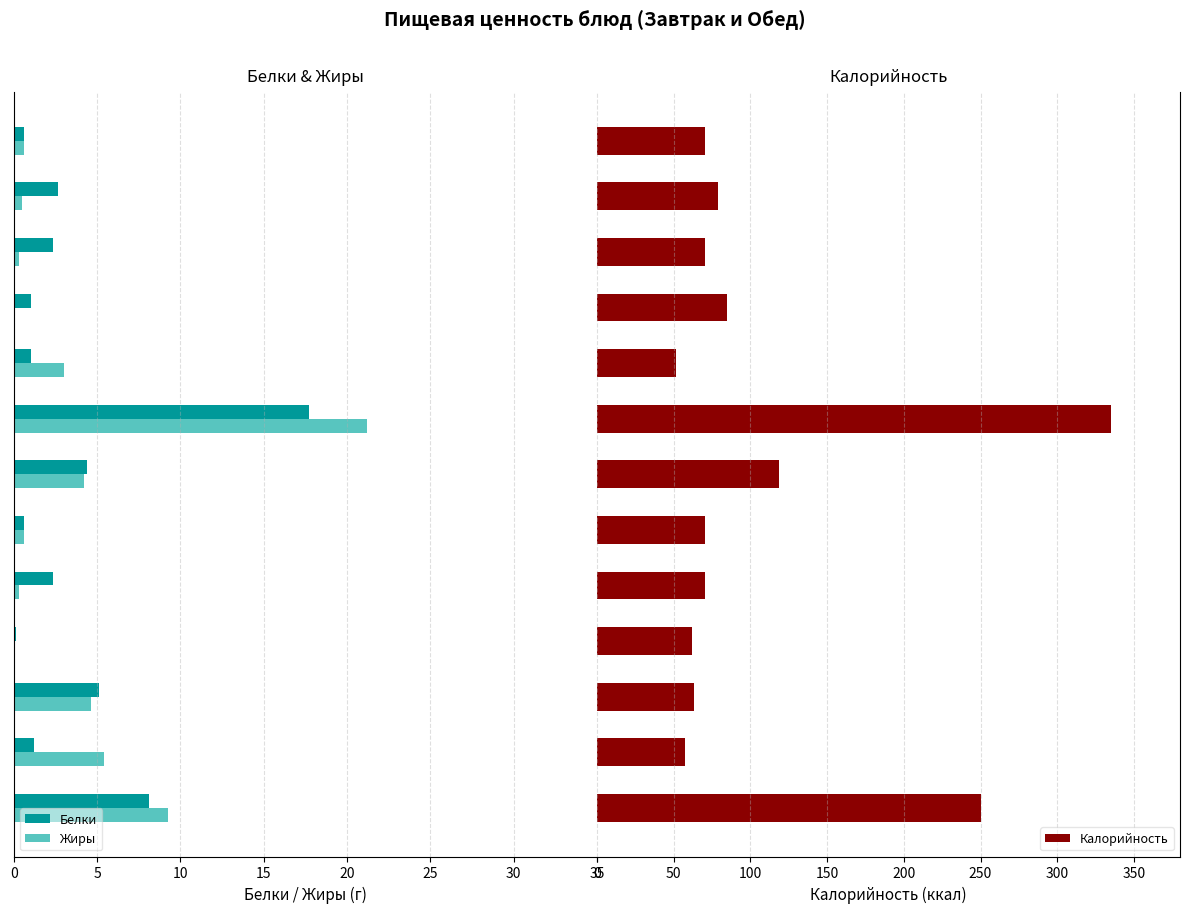

True or false: Жиры has a value of 0.0 at Сок фруктовый.

True